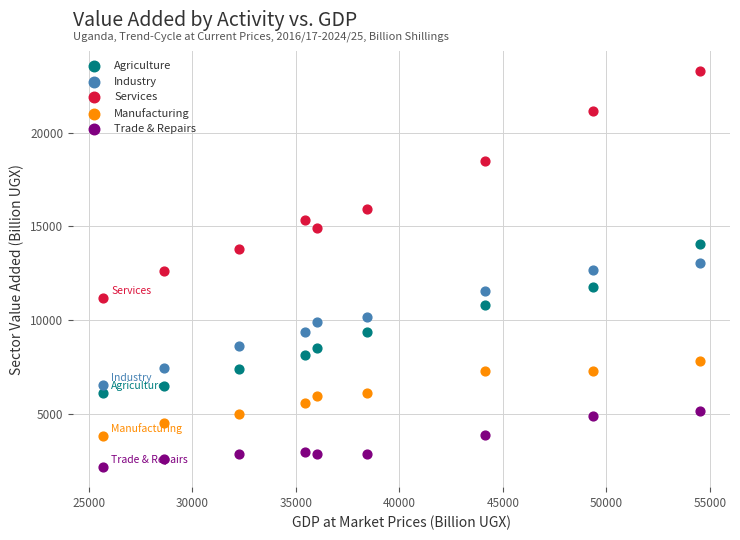

Which series reaches the minimum Y coordinate?

Trade & Repairs